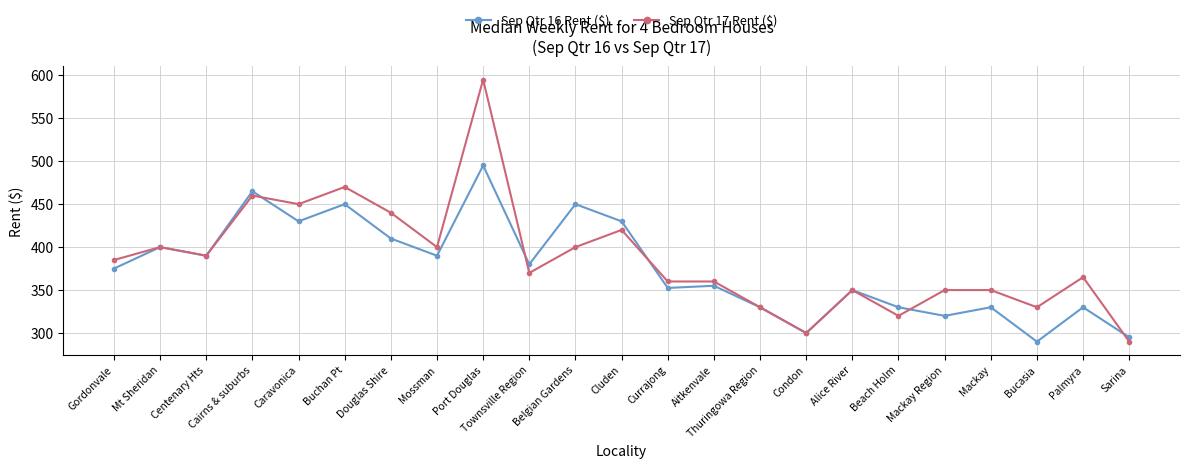

The Sep Qtr 17 Rent ($) series shows 568.8 at Aitkenvale. True or false?

False